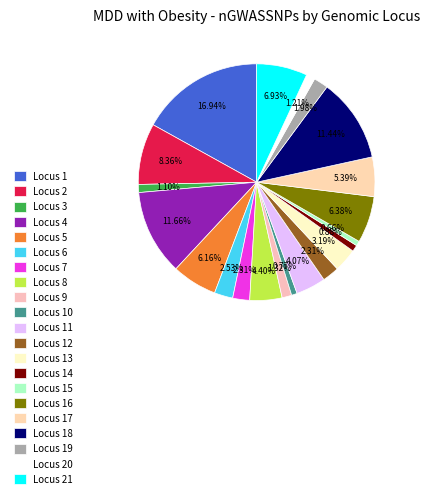

What is the largest slice in the pie chart?

Locus 1